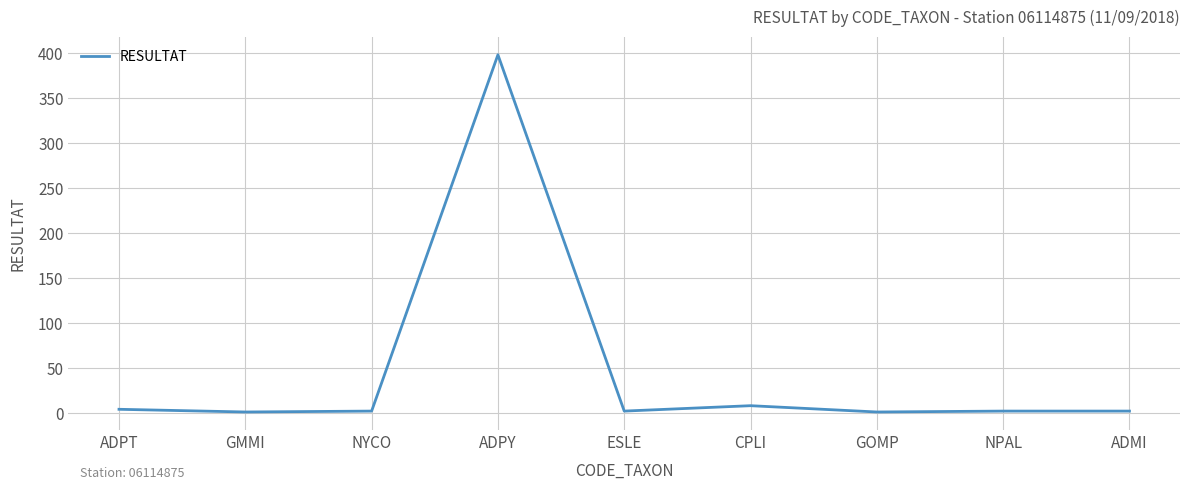

What is the difference between the maximum and minimum values?

397